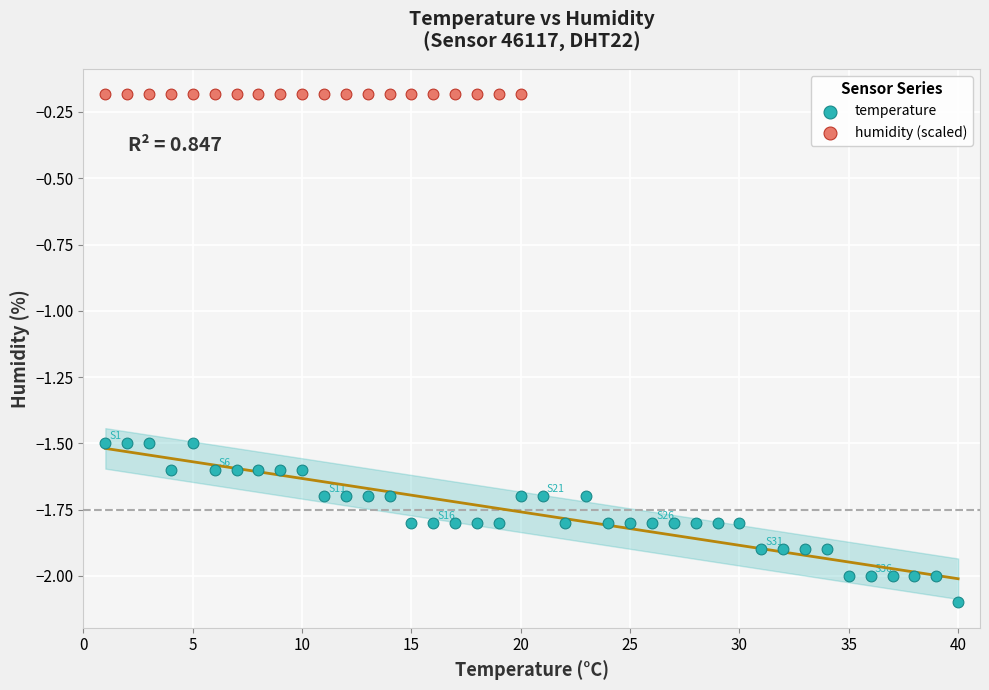

Which series reaches the minimum Y coordinate?

temperature